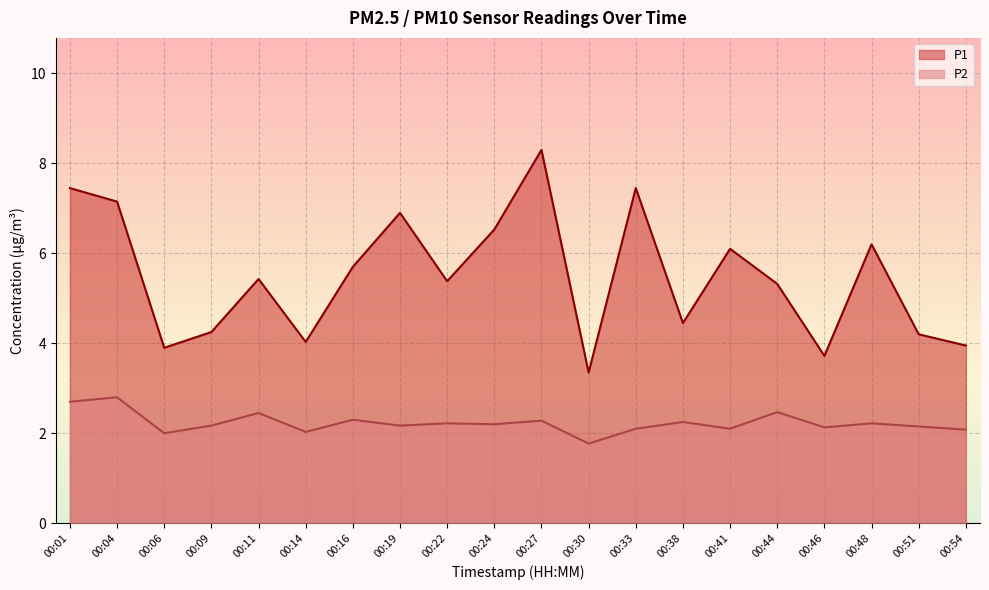

How many data points in P2 are less than 2?

1